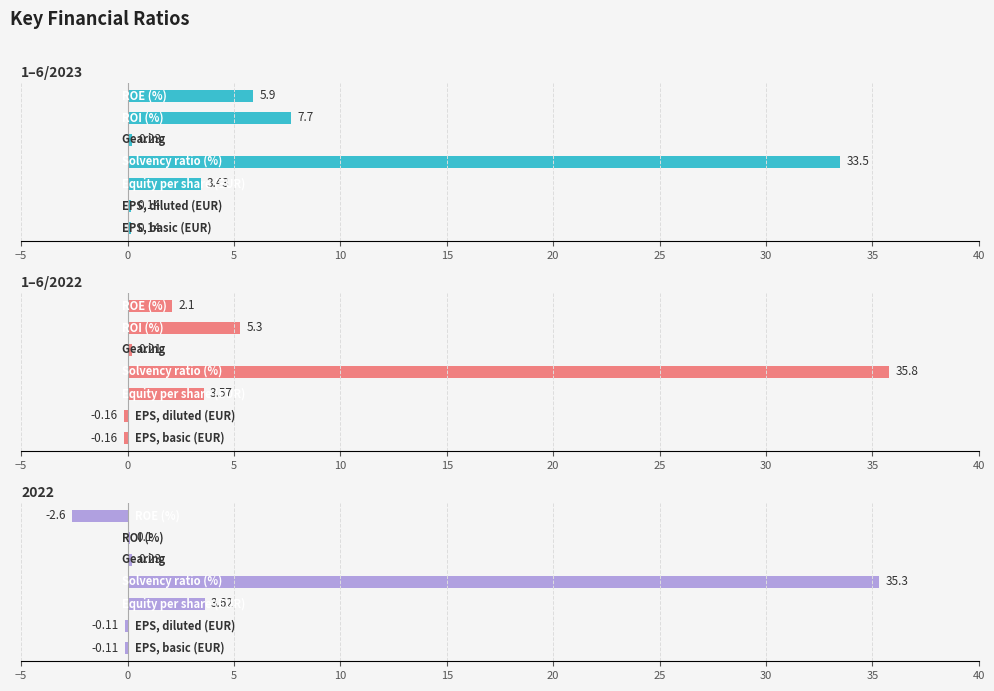

What is the difference between the maximum and minimum values in the 1–6/2022 series?

36.0